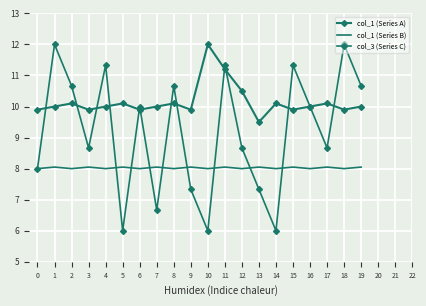

How many lines are shown in the chart?

3